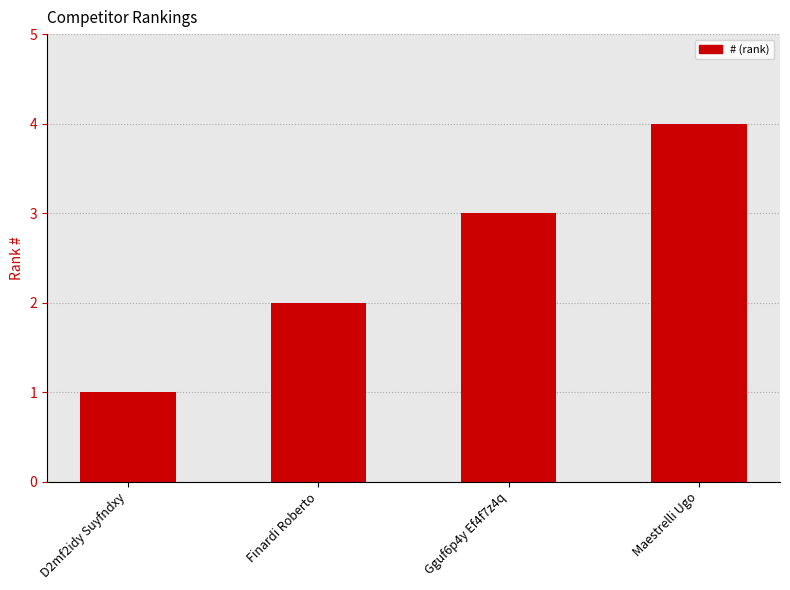

At which label is the value closest to 2?

Finardi Roberto